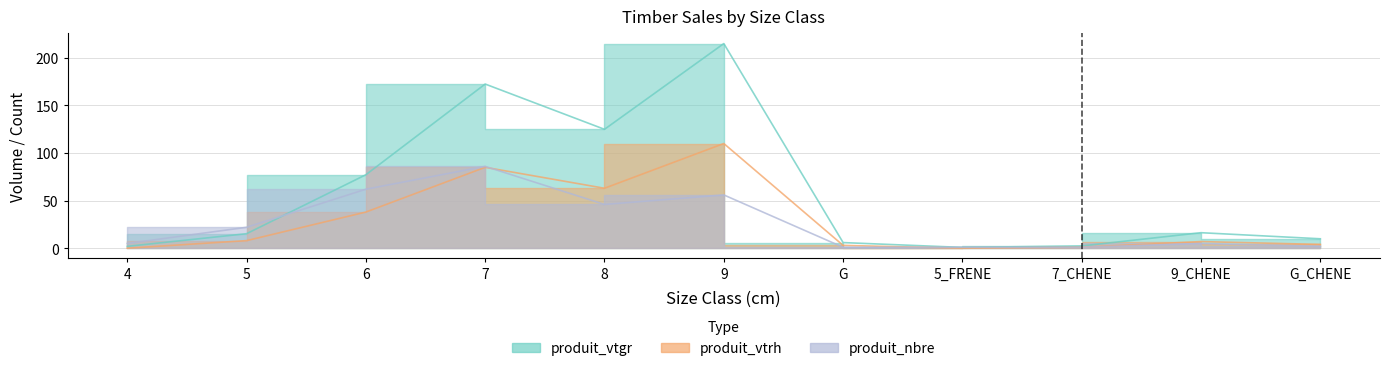

What value does the produit_nbre series have at 9?

56.0